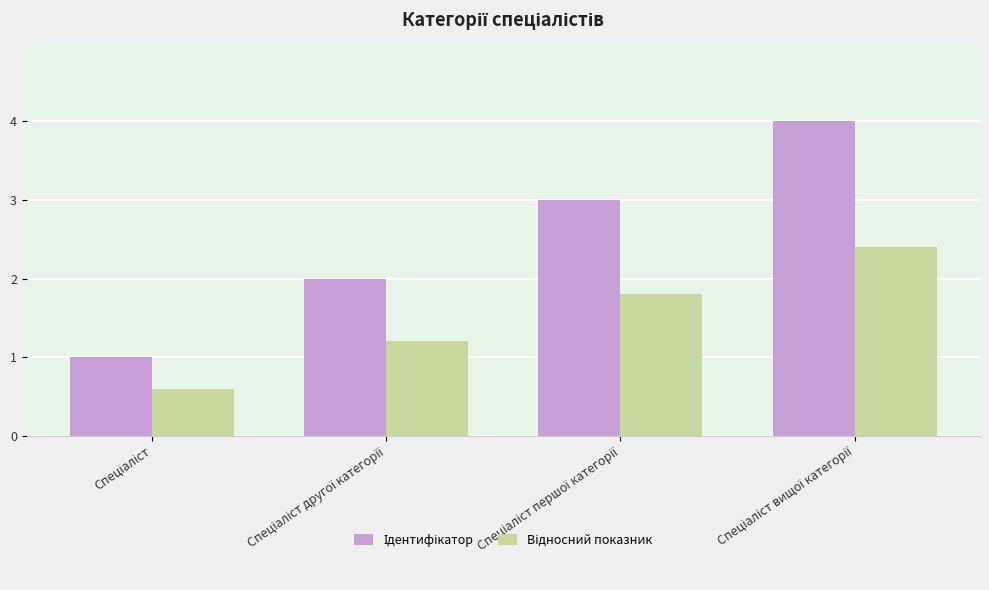

How many bars are there in total?

8